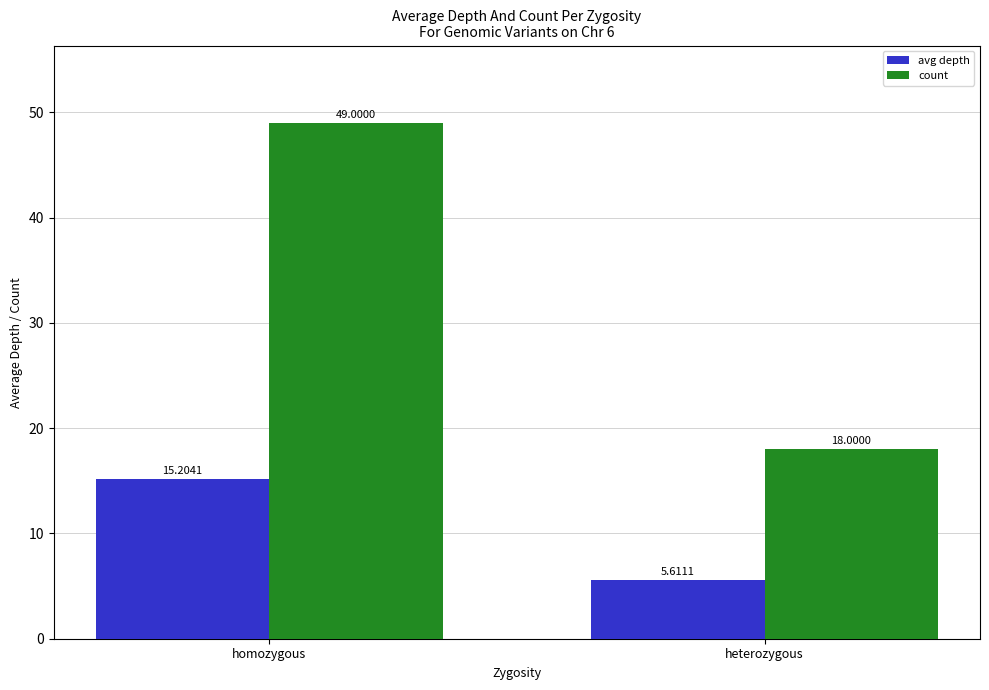

Does the chart contain stacked bars?

No